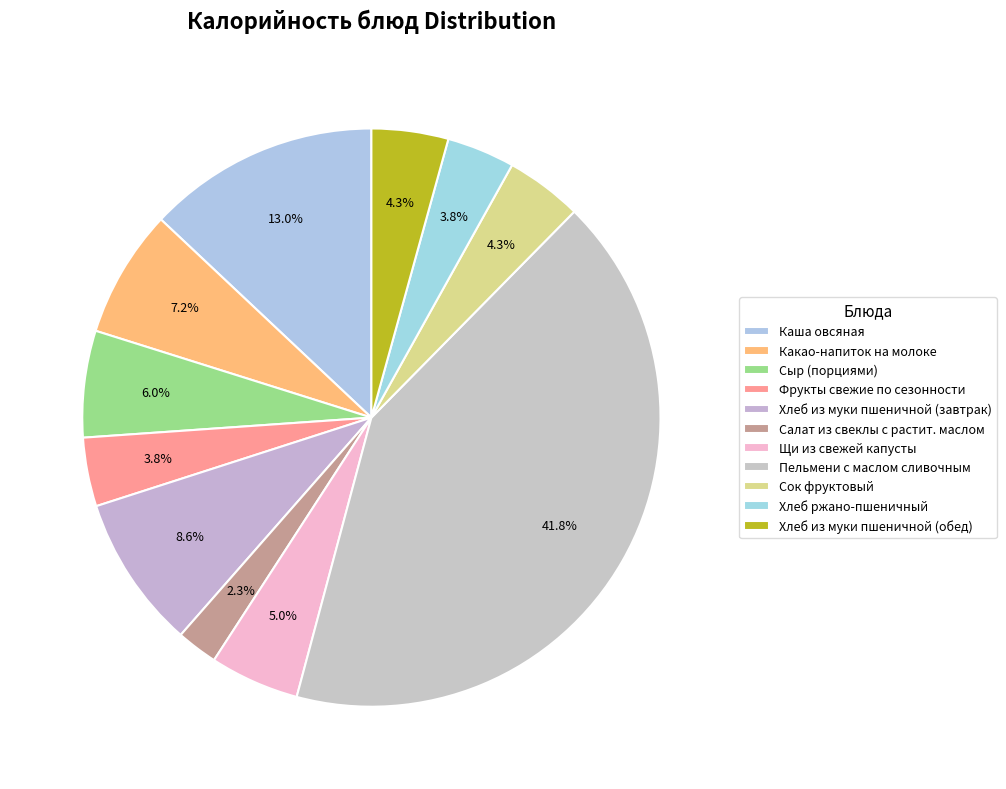

How many slices are in this pie chart?

11